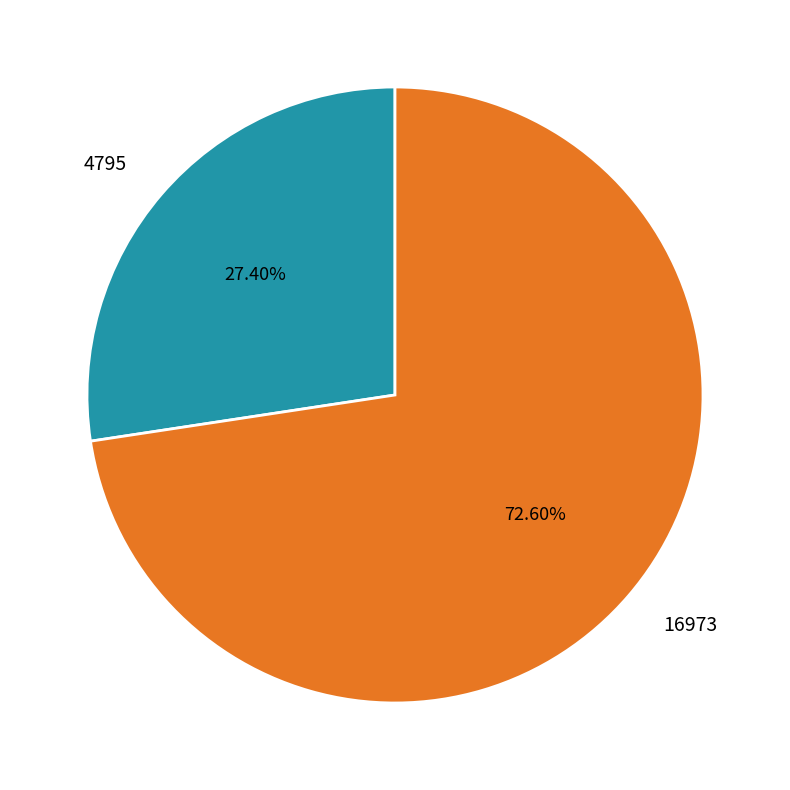

What is the smallest slice in the pie chart?

4795